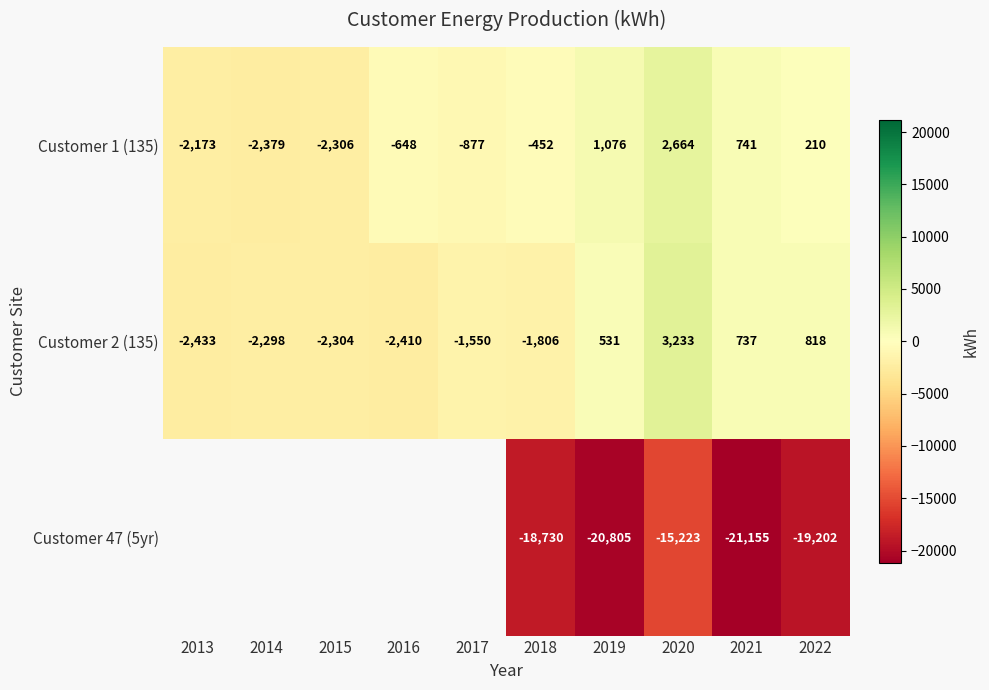

How many categories are shown in the chart?

10